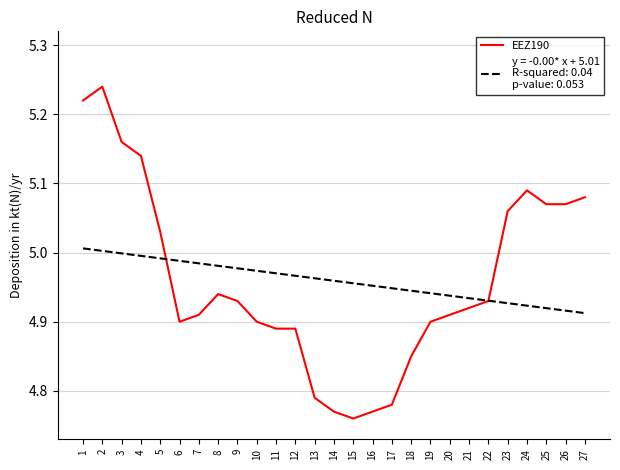

What is the total value across all series at 7?

9.9